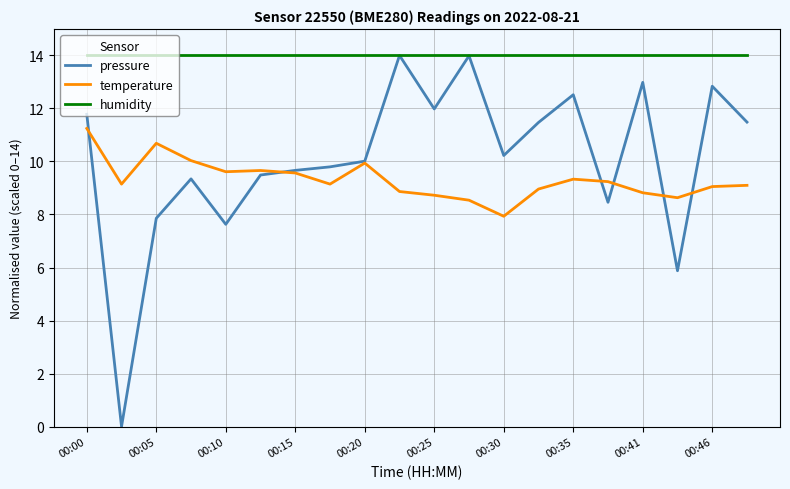

Which series has the largest range (max minus min)?

pressure